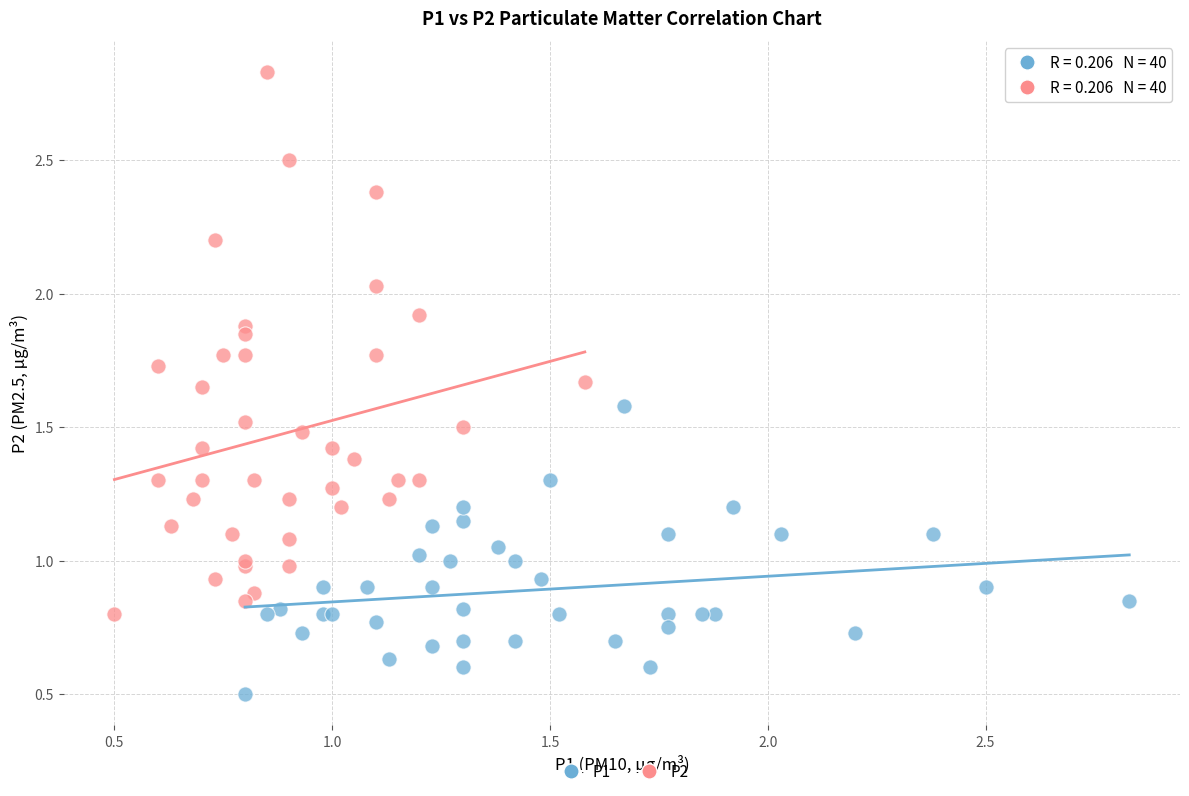

Which series reaches the maximum Y coordinate?

P2